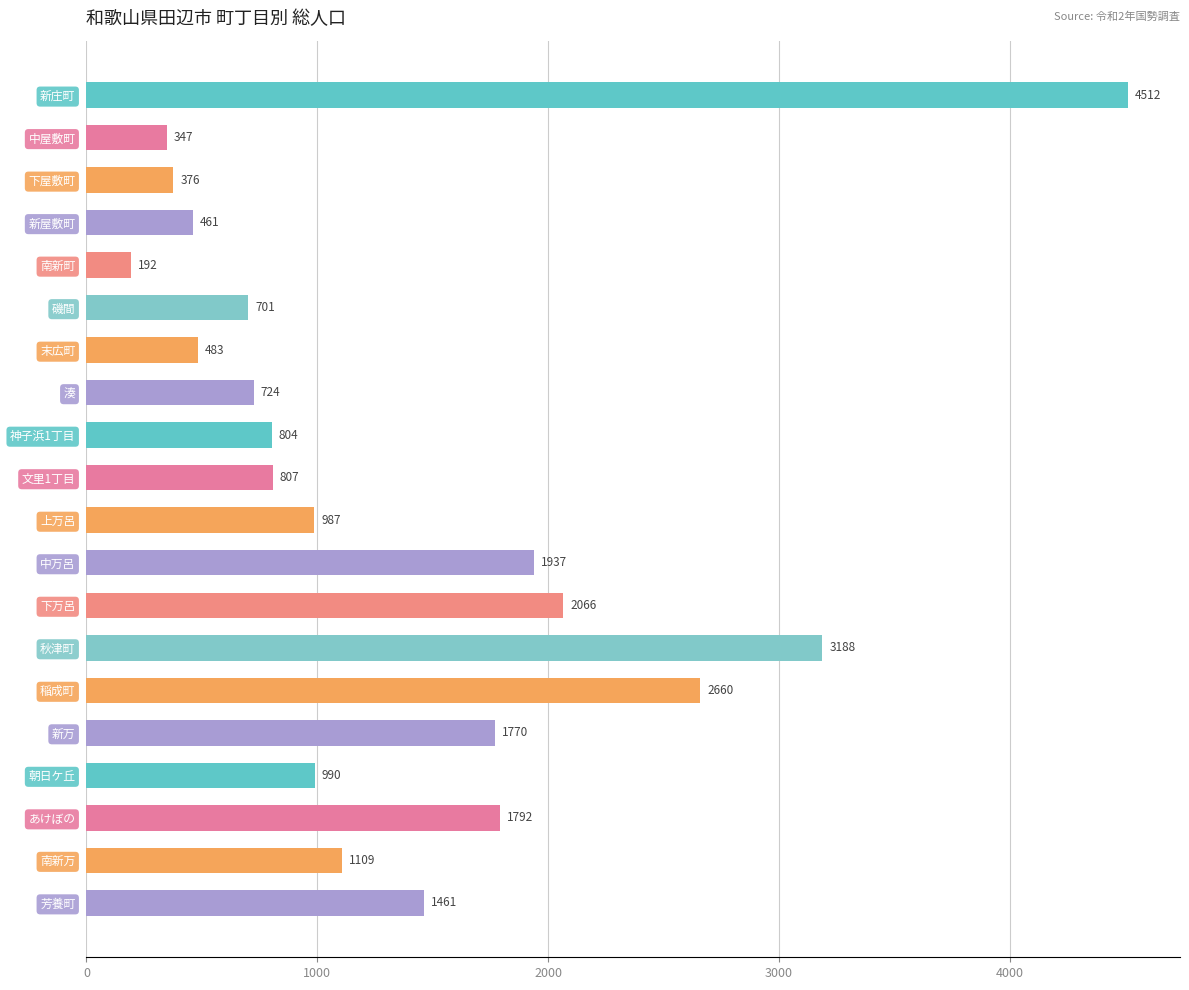

Reading top to bottom, extract all data points from this chart.

4512	347	376	461	192	701	483	724	804	807	987	1937	2066	3188	2660	1770	990	1792	1109	1461